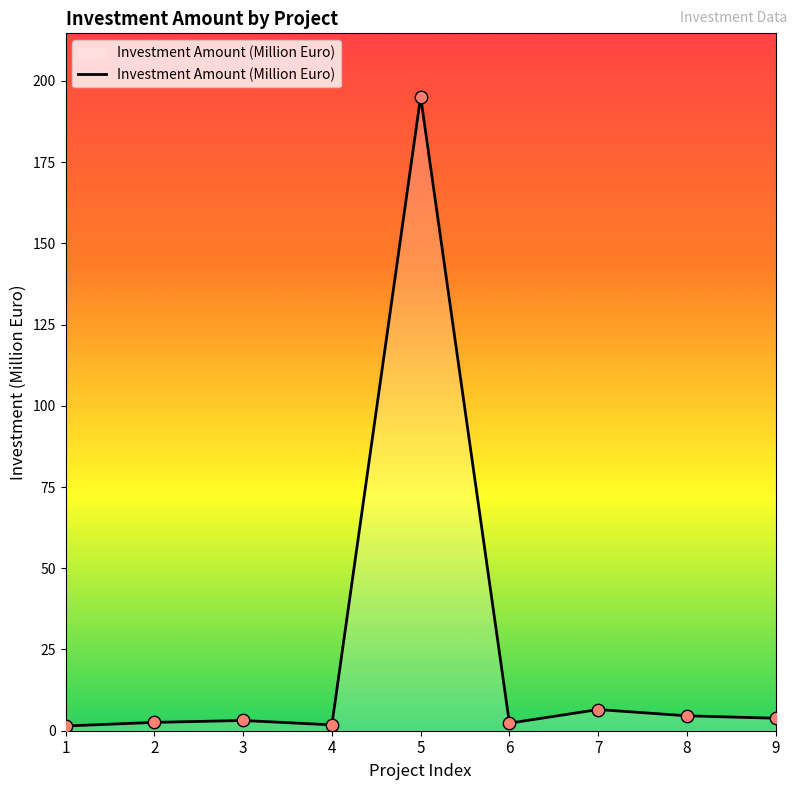

What is the change in value from 6 to 9?

+1.5